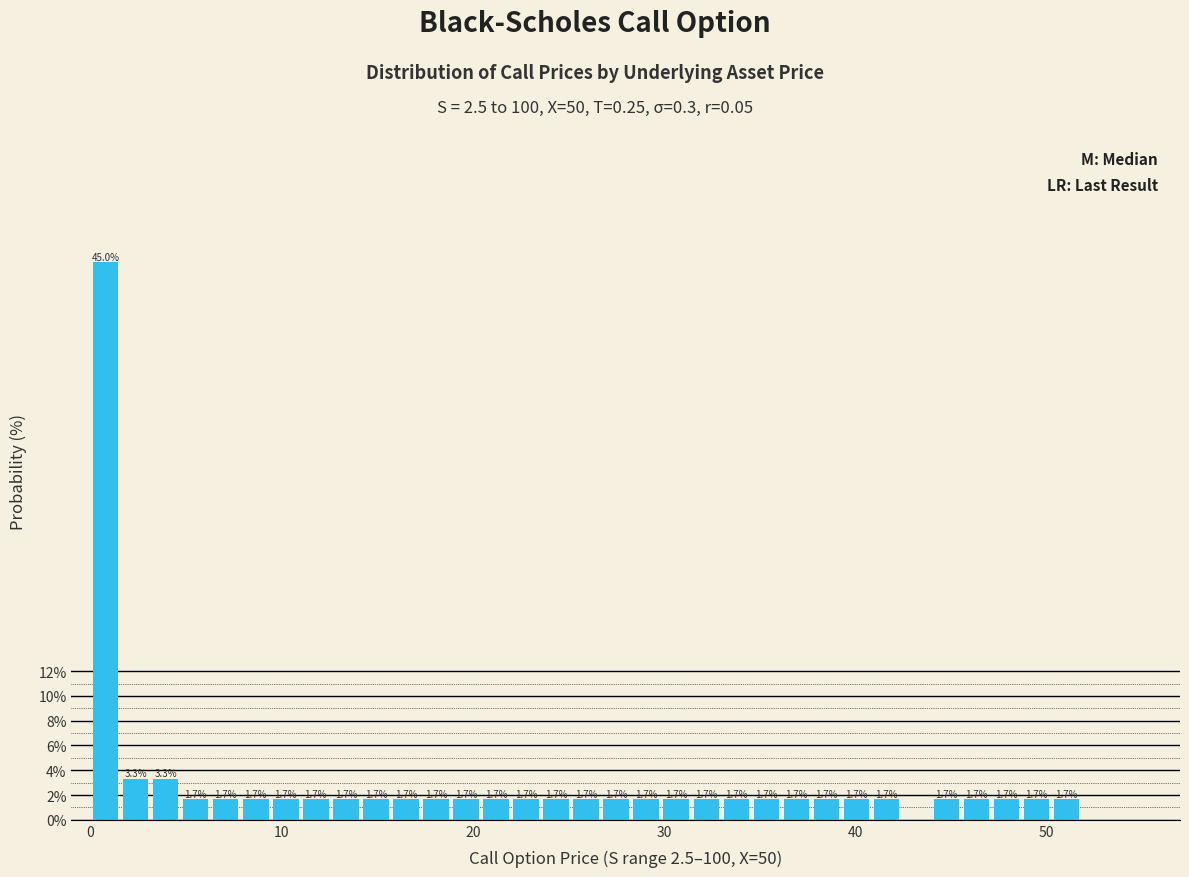

Read against the x-axis, roughly where is the centre of the tallest bar?

1